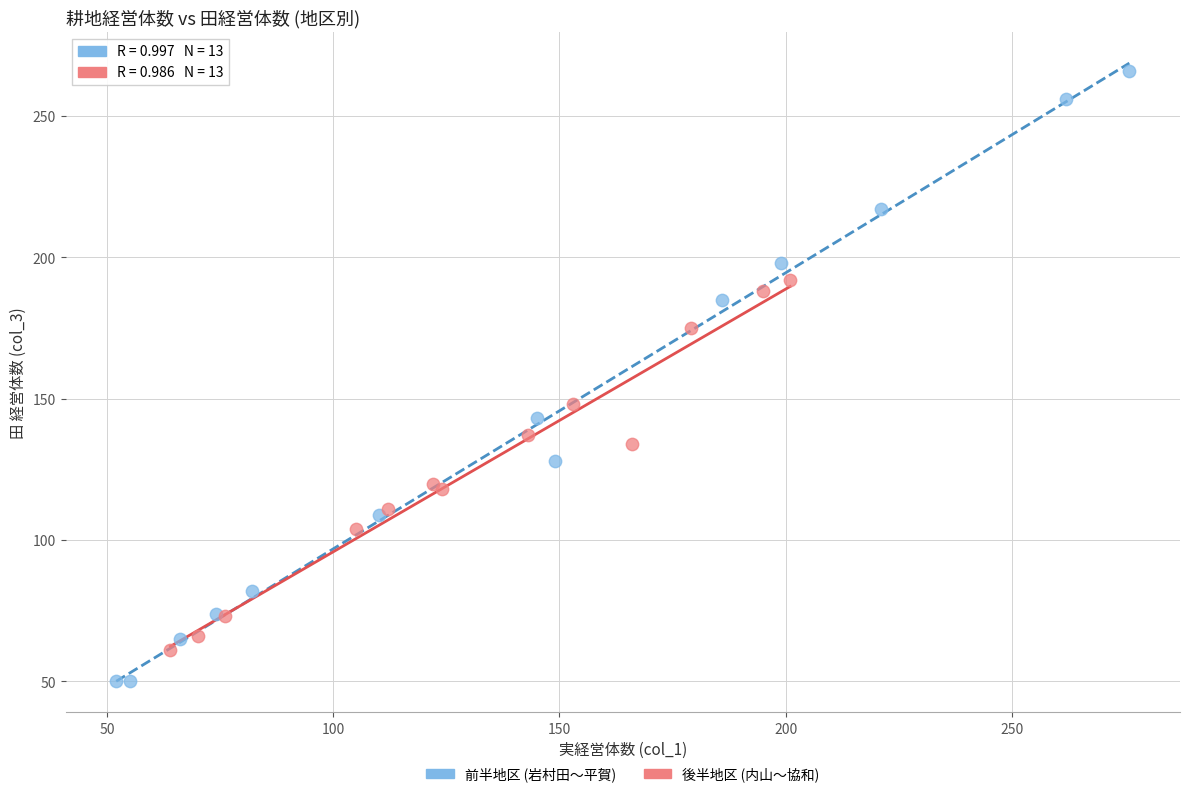

Which series reaches the maximum Y coordinate?

前半地区 (岩村田〜平賀)